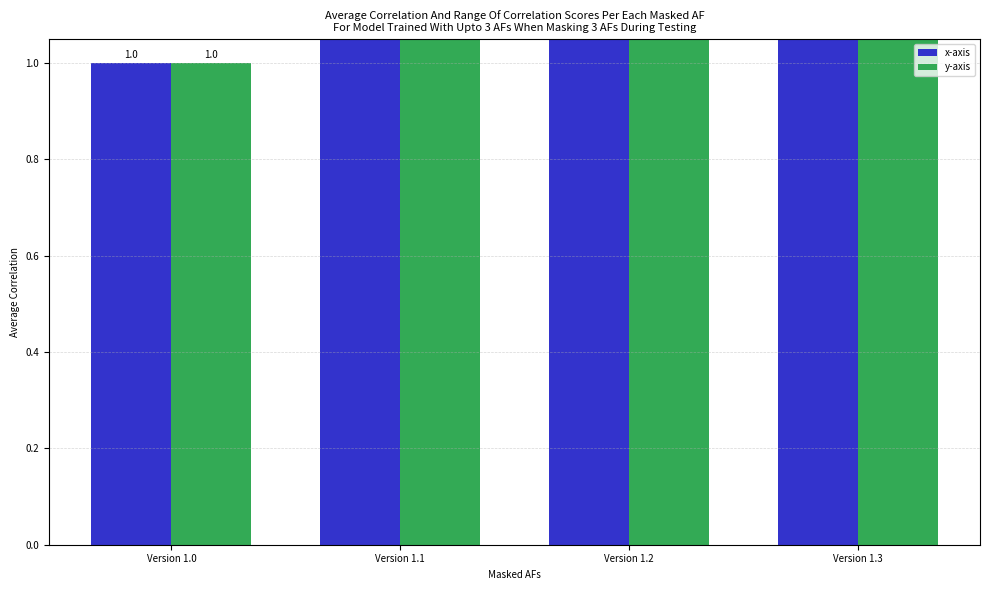

What is the difference between the maximum and minimum values in the y-axis series?

0.3